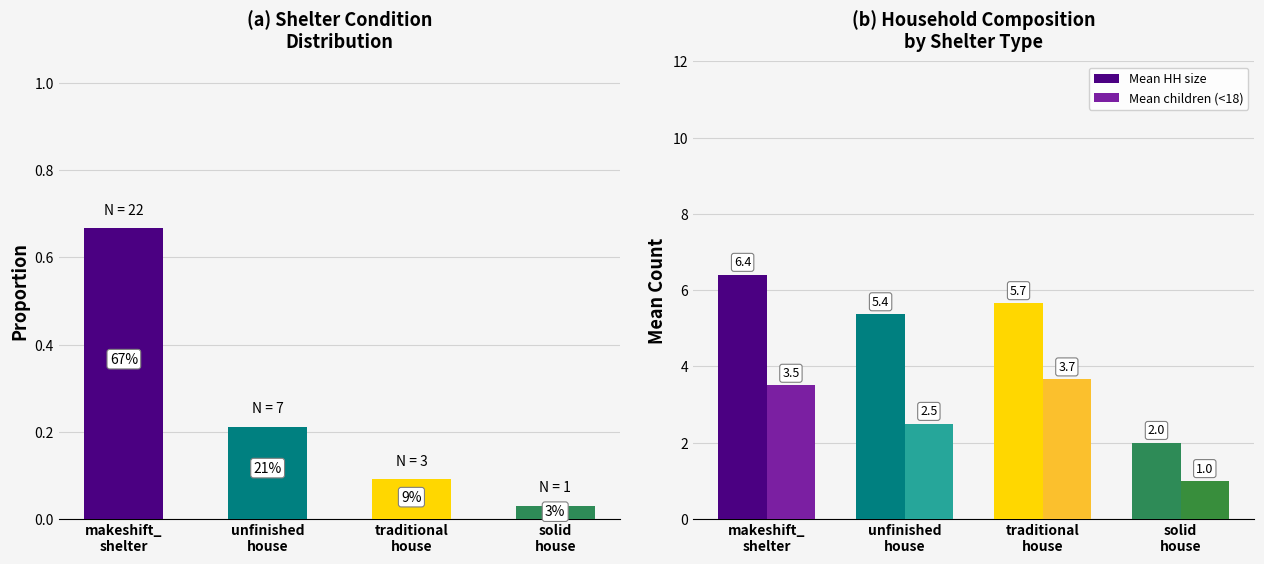

Reading right to left, extract all data points from this chart.

Proportion: 0.0	0.1	0.2	0.7
Mean HH size: 2.0	5.7	5.4	6.4
Mean children (<18): 1.0	3.7	2.5	3.5